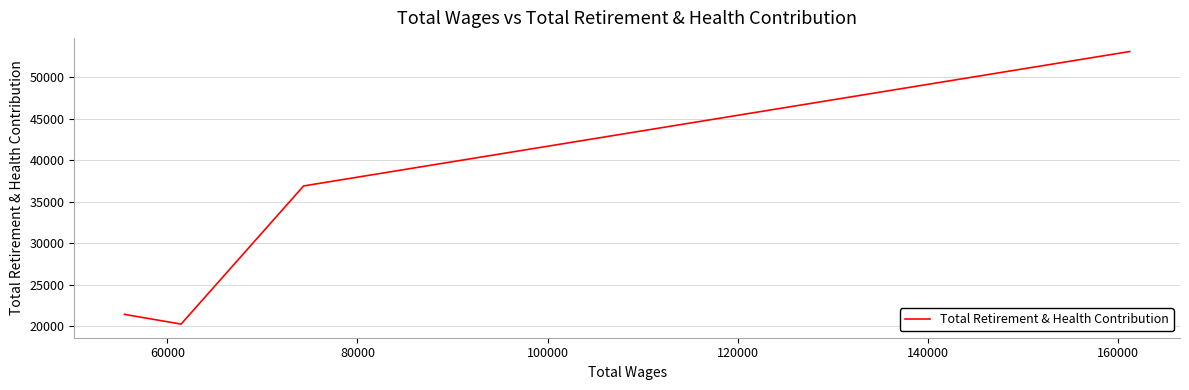

What is the greatest value displayed?

53087